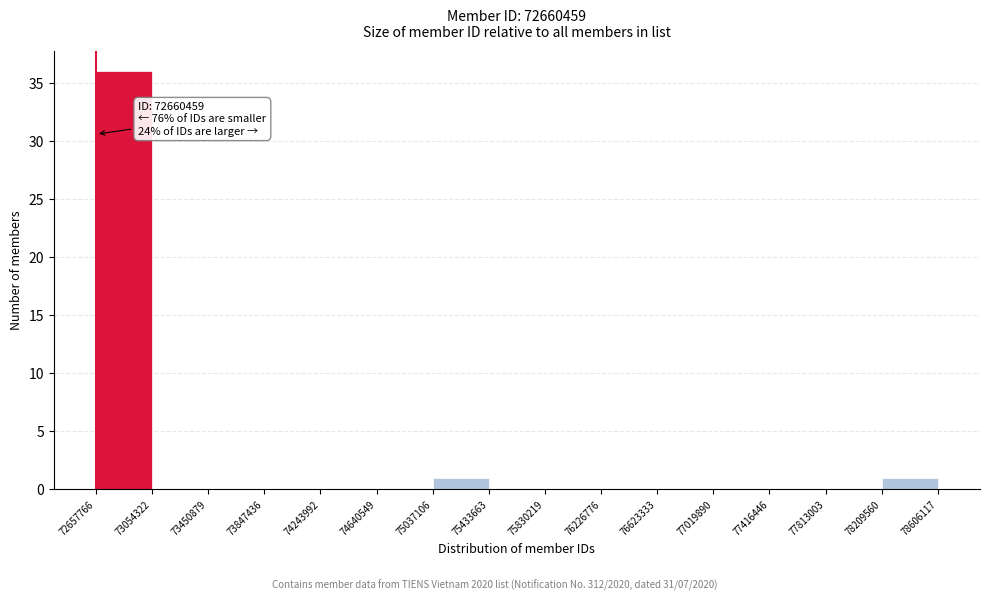

Which range on the x-axis has the tallest bar?

72657766 to 73054322